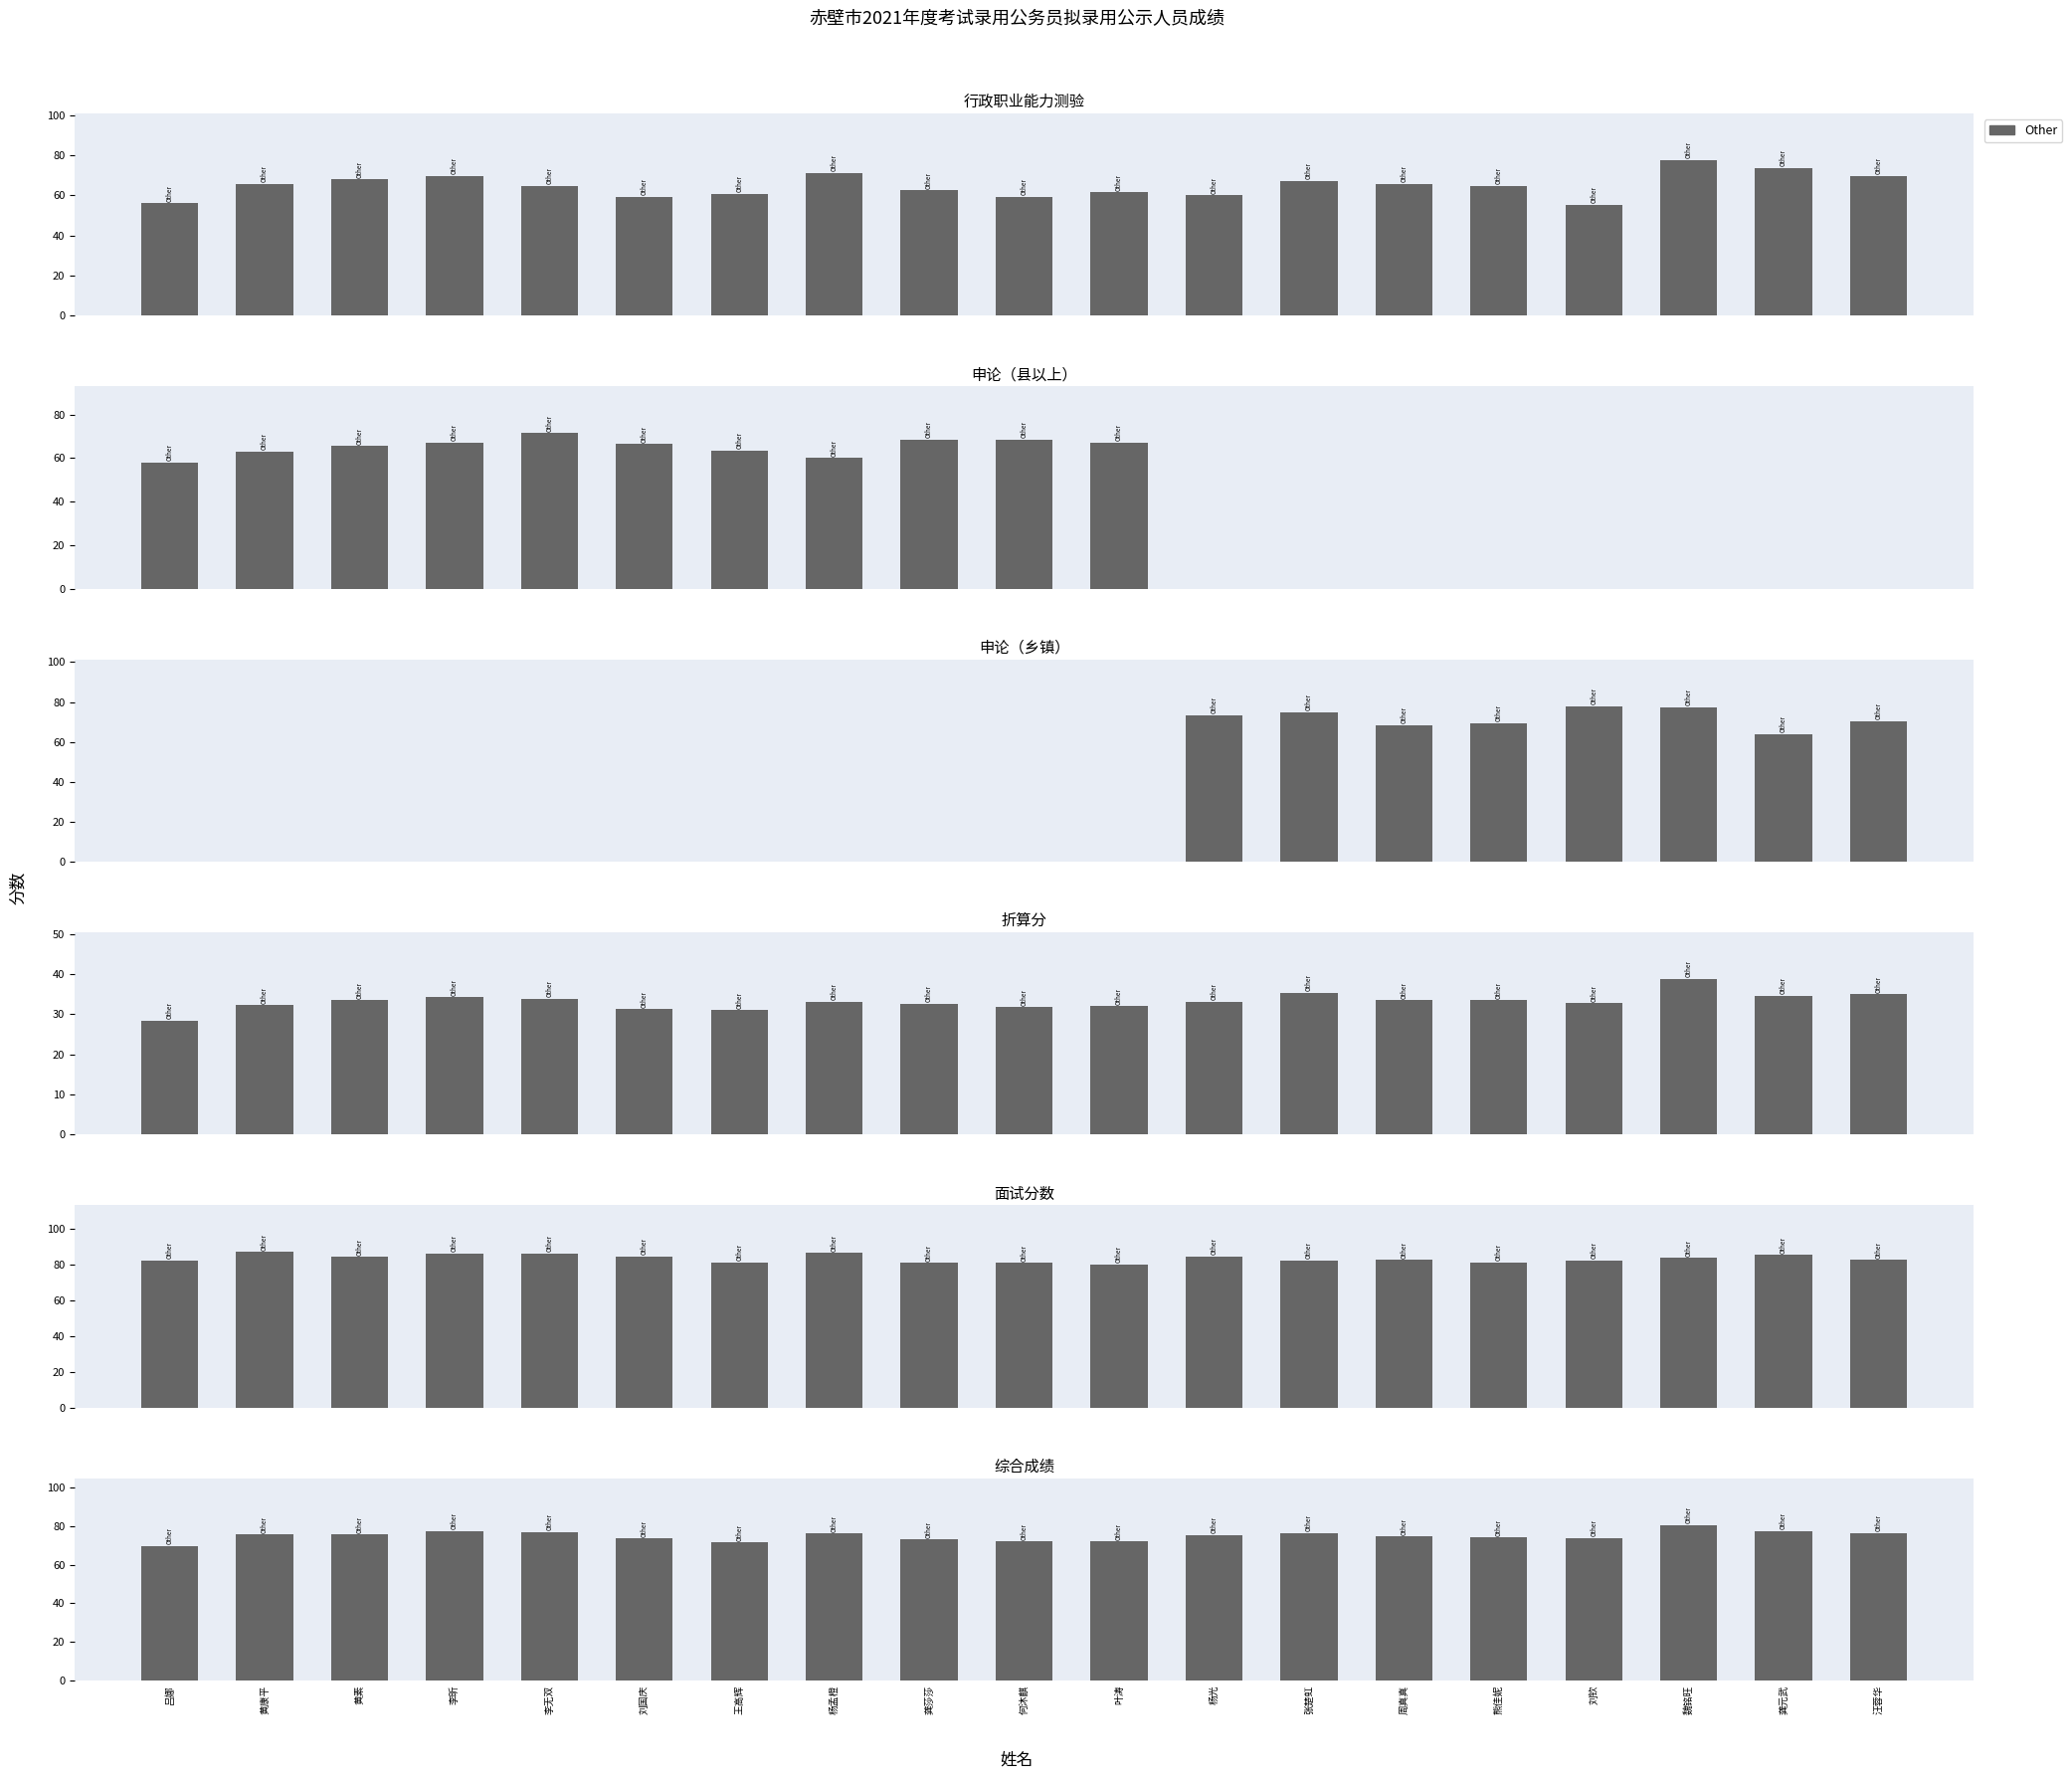

Reading left to right, transcribe all the data shown in this chart.

吕娜=69.5	黄康平=75.7	黄素=75.5	李昕=77.3	李无双=77.0	刘国庆=73.5	王高辉=71.5	杨孟橙=76.2	龚莎莎=73.0	何沐麒=72.1	叶涛=72.0	杨光=75.2	张楚虹=76.5	周真真=74.7	熊佳妮=74.1	刘钦=73.8	魏铭旺=80.6	龚元武=77.3	汪蓉华=76.3